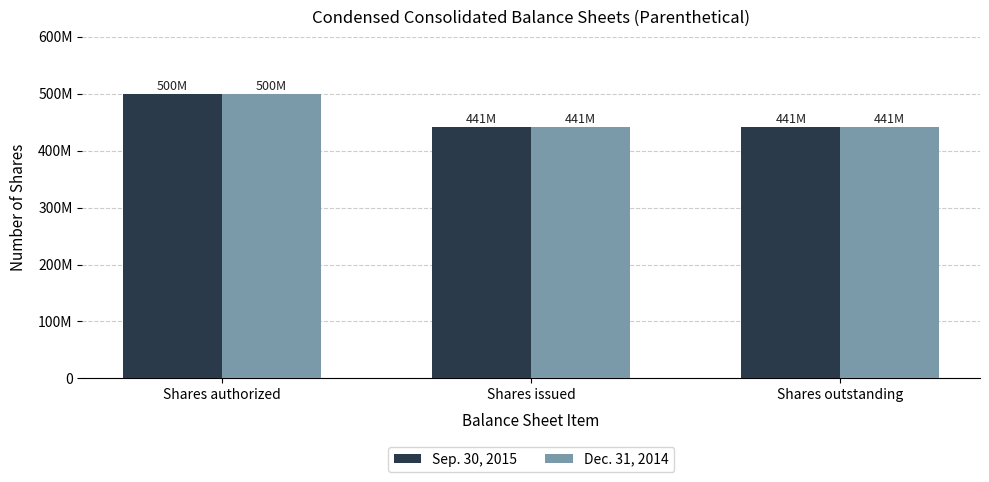

At how many categories does at least one series exceed 480521063?

1